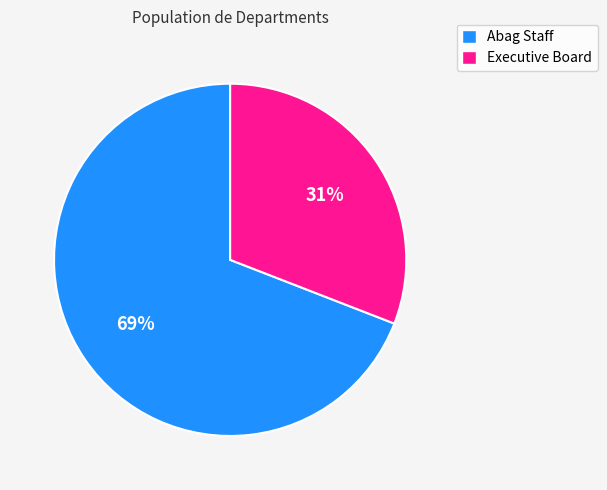

Is the sum of Executive Board and Abag Staff greater than half?

Yes